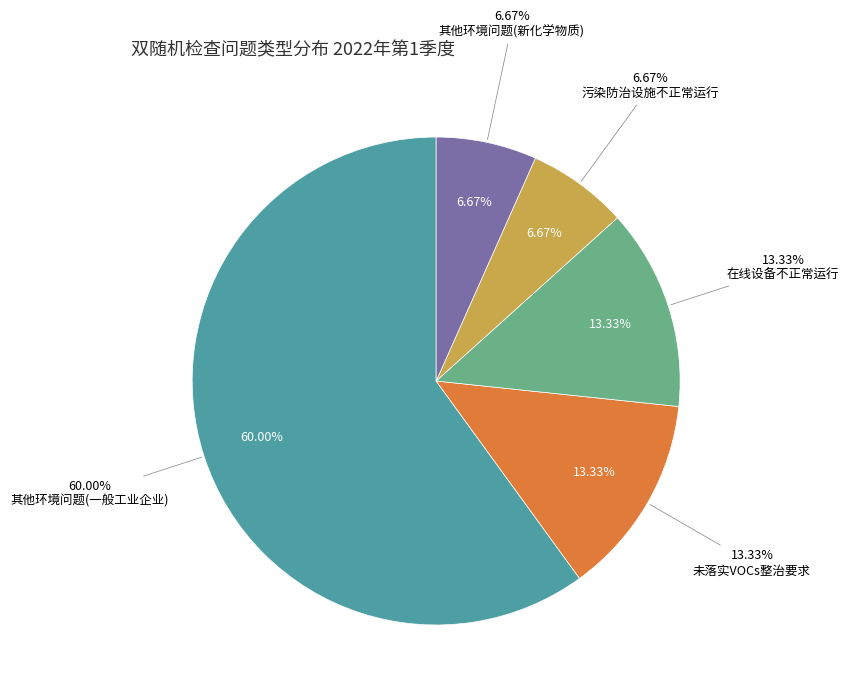

Is there a majority slice in this chart?

Yes